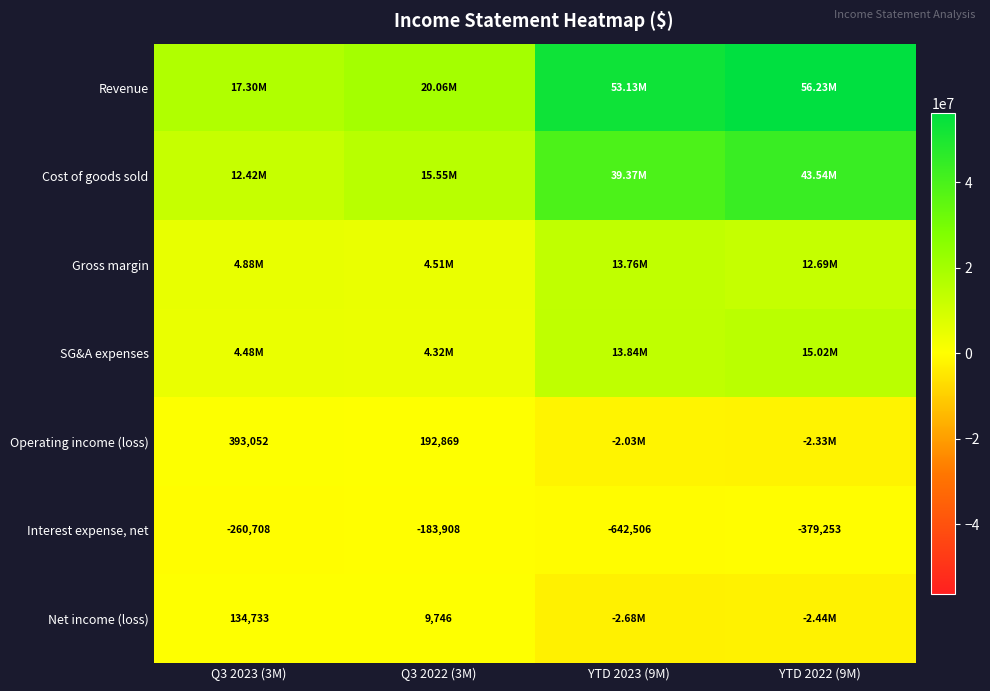

What is the smallest value displayed?

-2680562